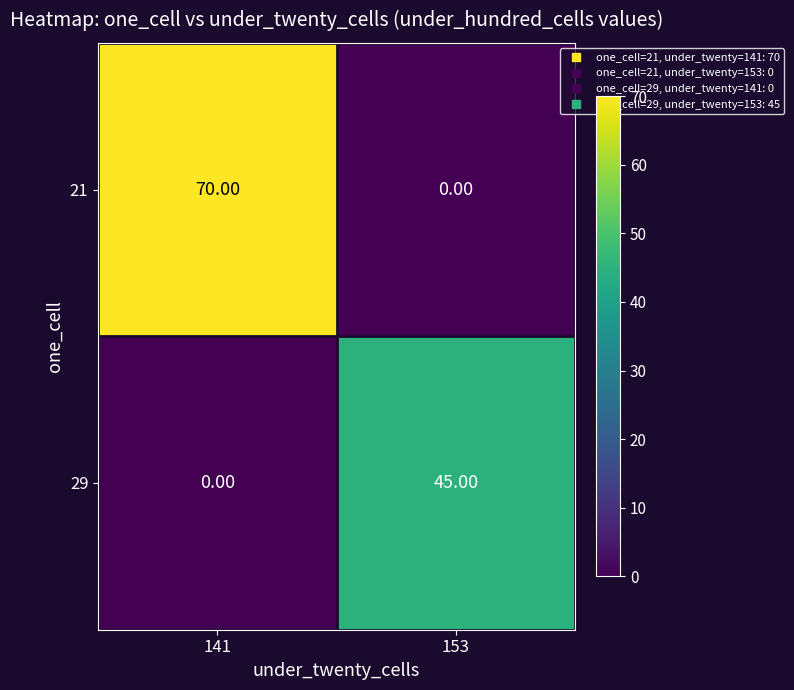

What is the difference between the 29 values at 153 and 141?

45